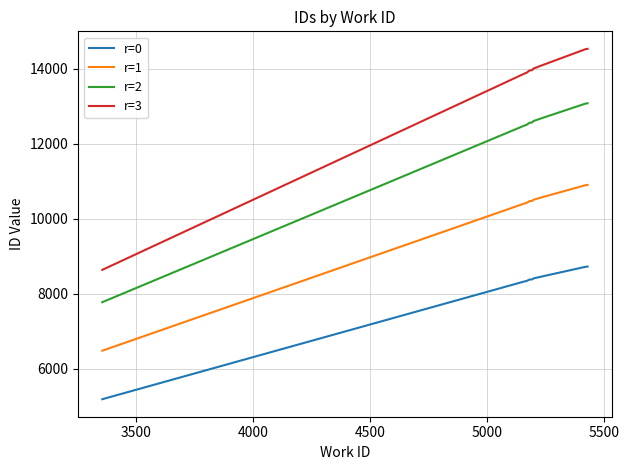

True or false: r=2 and r=0 intersect in this chart.

False